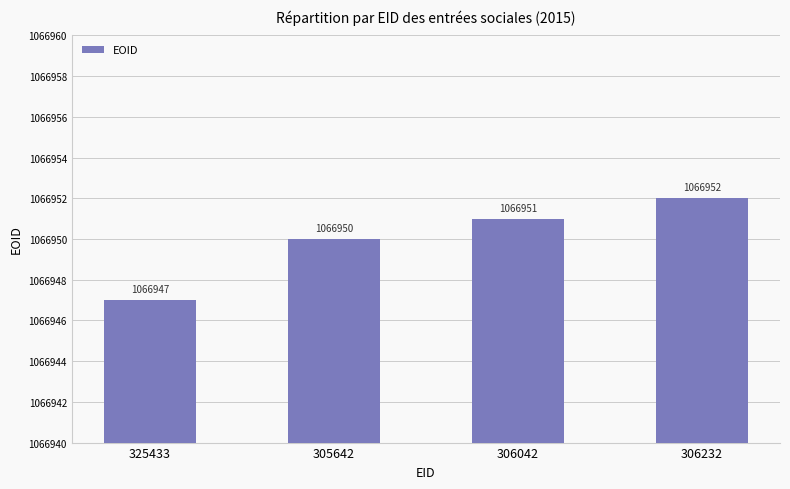

Count the values in the range 1066950 to 1066952.

3